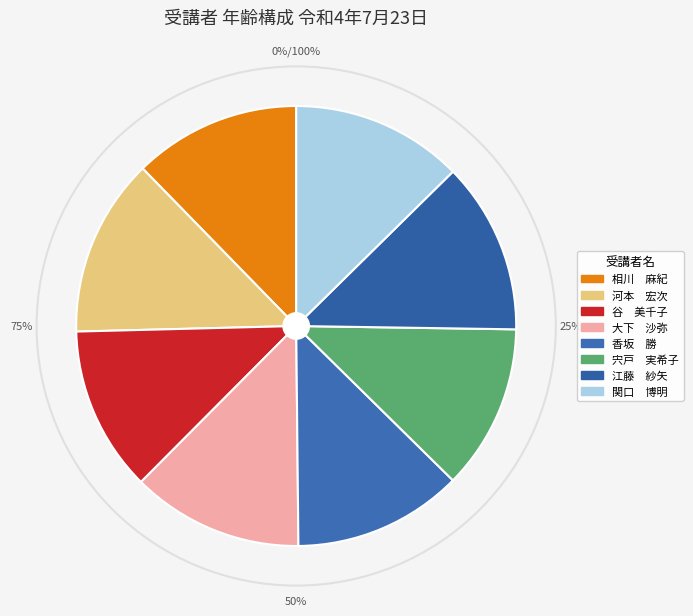

Does 大下　沙弥 represent more than half of the total?

No